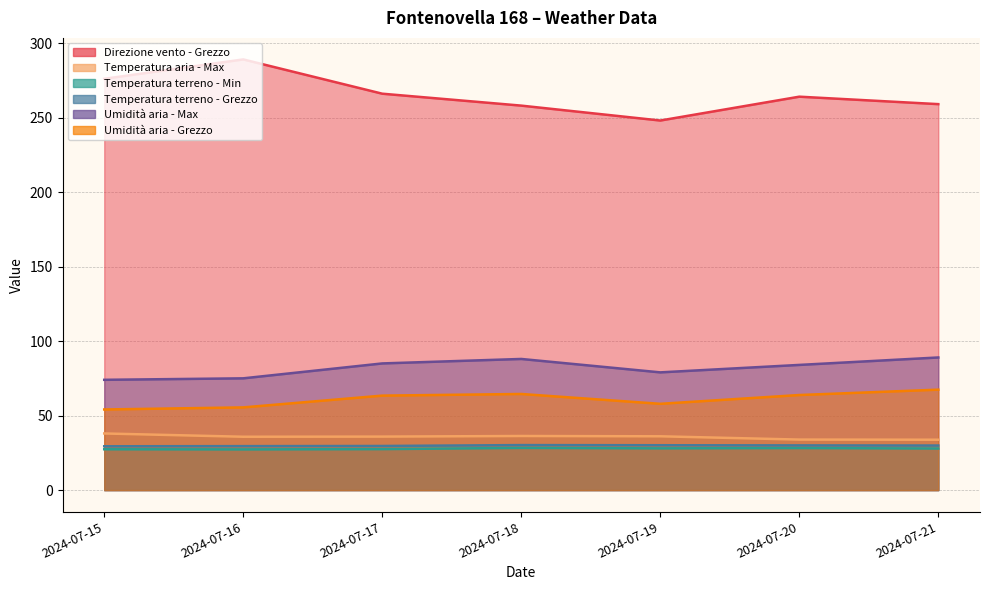

Reading left to right, transcribe all the data shown in this chart.

Direzione vento - Grezzo: 2024-07-15=276.0	2024-07-16=289.0	2024-07-17=266.0	2024-07-18=258.0	2024-07-19=248.0	2024-07-20=264.0	2024-07-21=259.0
Temperatura aria - Max: 2024-07-15=38.0	2024-07-16=35.8	2024-07-17=35.9	2024-07-18=36.3	2024-07-19=36.1	2024-07-20=33.9	2024-07-21=33.8
Temperatura terreno - Min: 2024-07-15=27.4	2024-07-16=27.3	2024-07-17=27.5	2024-07-18=28.3	2024-07-19=28.0	2024-07-20=28.2	2024-07-21=27.9
Temperatura terreno - Grezzo: 2024-07-15=29.4	2024-07-16=29.5	2024-07-17=29.6	2024-07-18=30.2	2024-07-19=30.1	2024-07-20=30.0	2024-07-21=29.9
Umidità aria - Max: 2024-07-15=74.0	2024-07-16=75.0	2024-07-17=85.0	2024-07-18=88.0	2024-07-19=79.0	2024-07-20=84.0	2024-07-21=89.0
Umidità aria - Grezzo: 2024-07-15=54.1	2024-07-16=55.5	2024-07-17=63.4	2024-07-18=64.5	2024-07-19=57.9	2024-07-20=63.8	2024-07-21=67.4